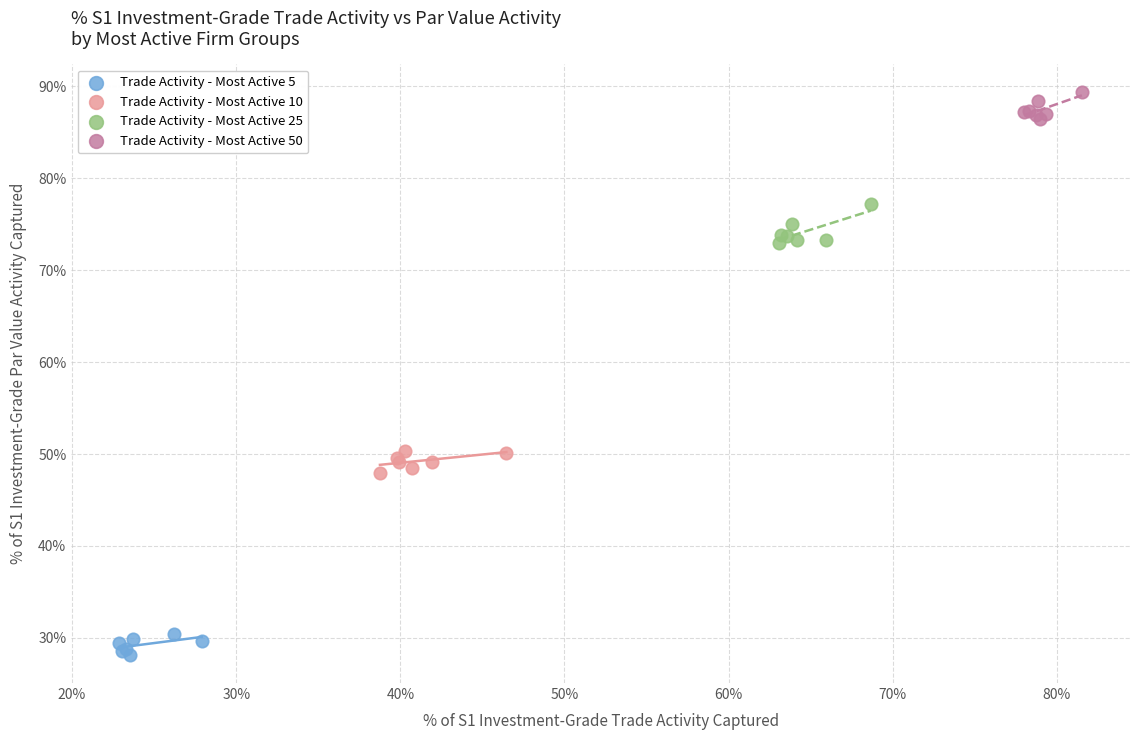

What are all the series names shown in the legend?

Trade Activity - Most Active 5, Trade Activity - Most Active 10, Trade Activity - Most Active 25, Trade Activity - Most Active 50